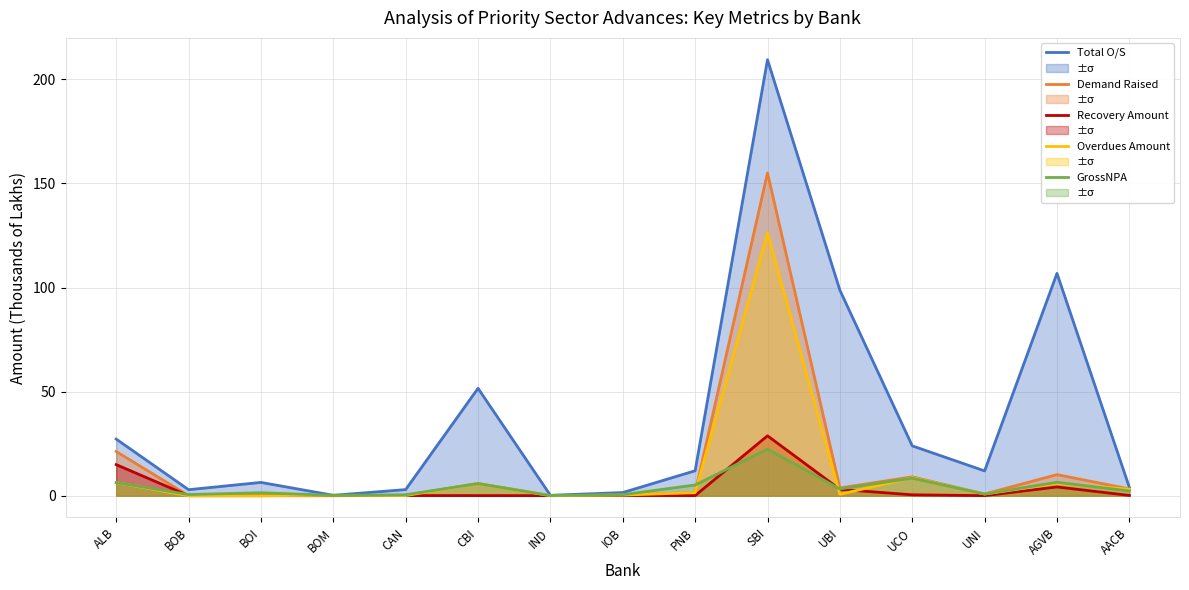

The Total O/S series shows 39.0 at UBI. True or false?

False